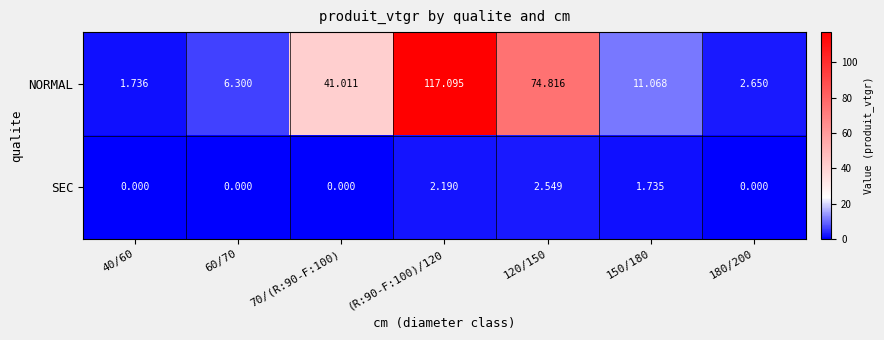

List the series in order of their peak value, highest first.

NORMAL, SEC